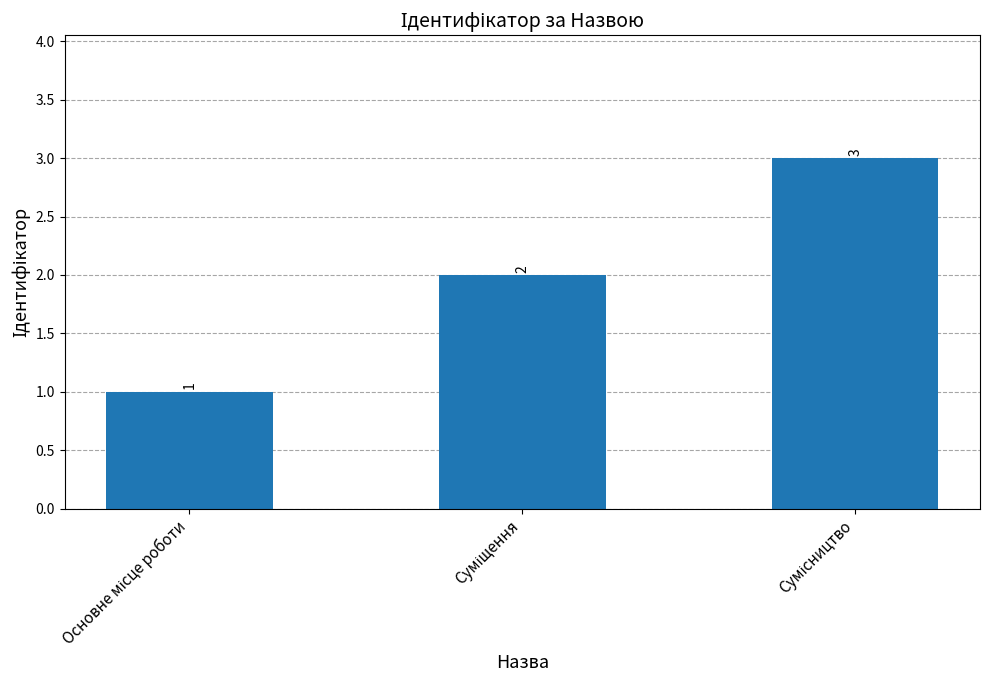

Count the values in the range 1 to 3.

3